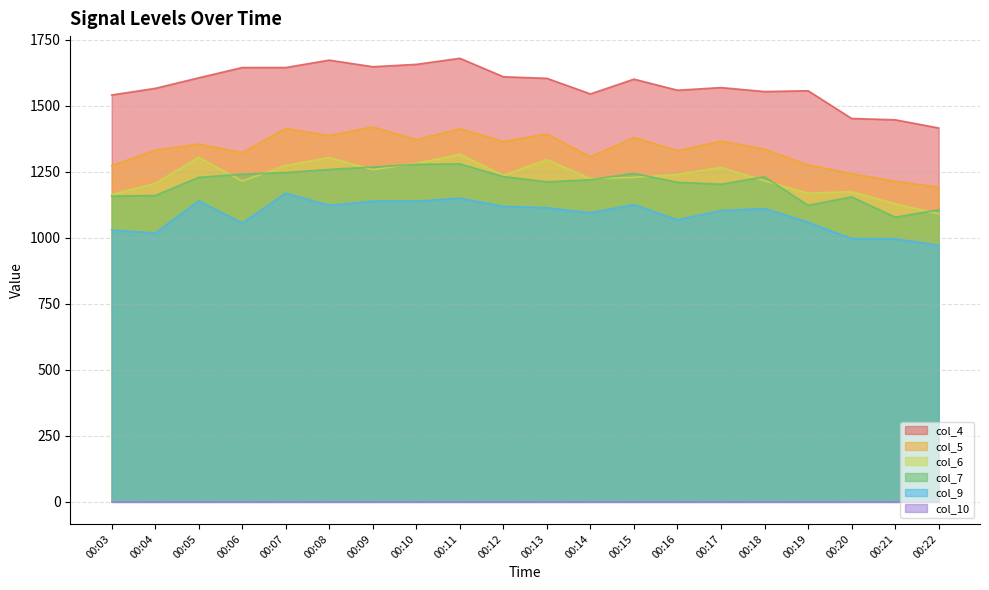

What is the difference between the maximum and second lowest values in the col_6 series?

187